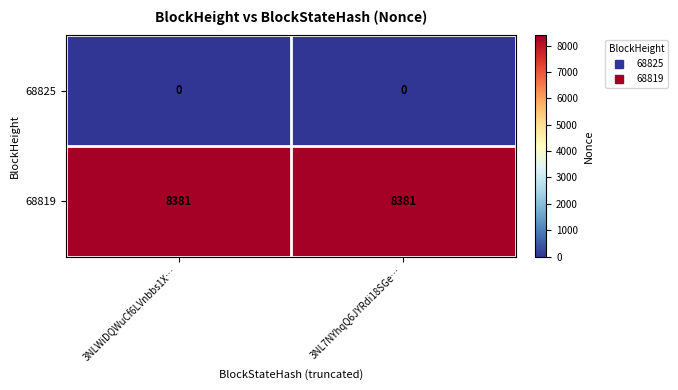

What is the total value across all series at 3NL7NYhqQ6JYRdi18SGe…?

8381